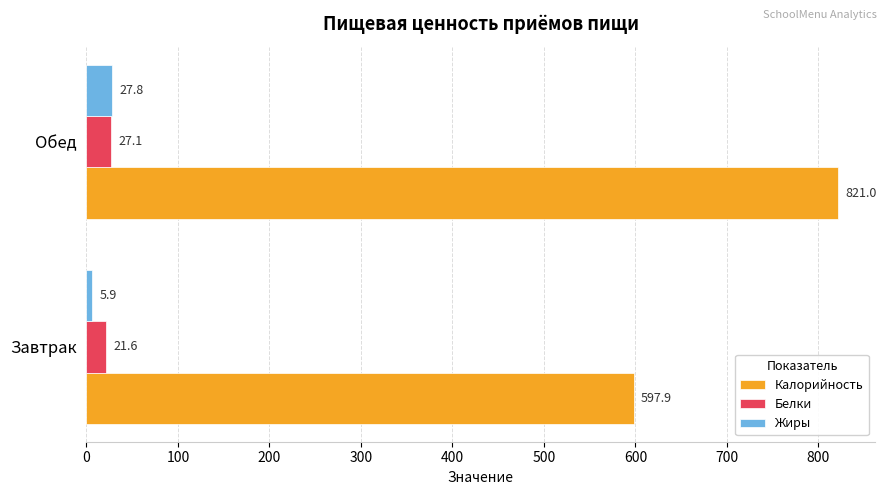

What is the difference between the highest and lowest values at Обед?

793.9